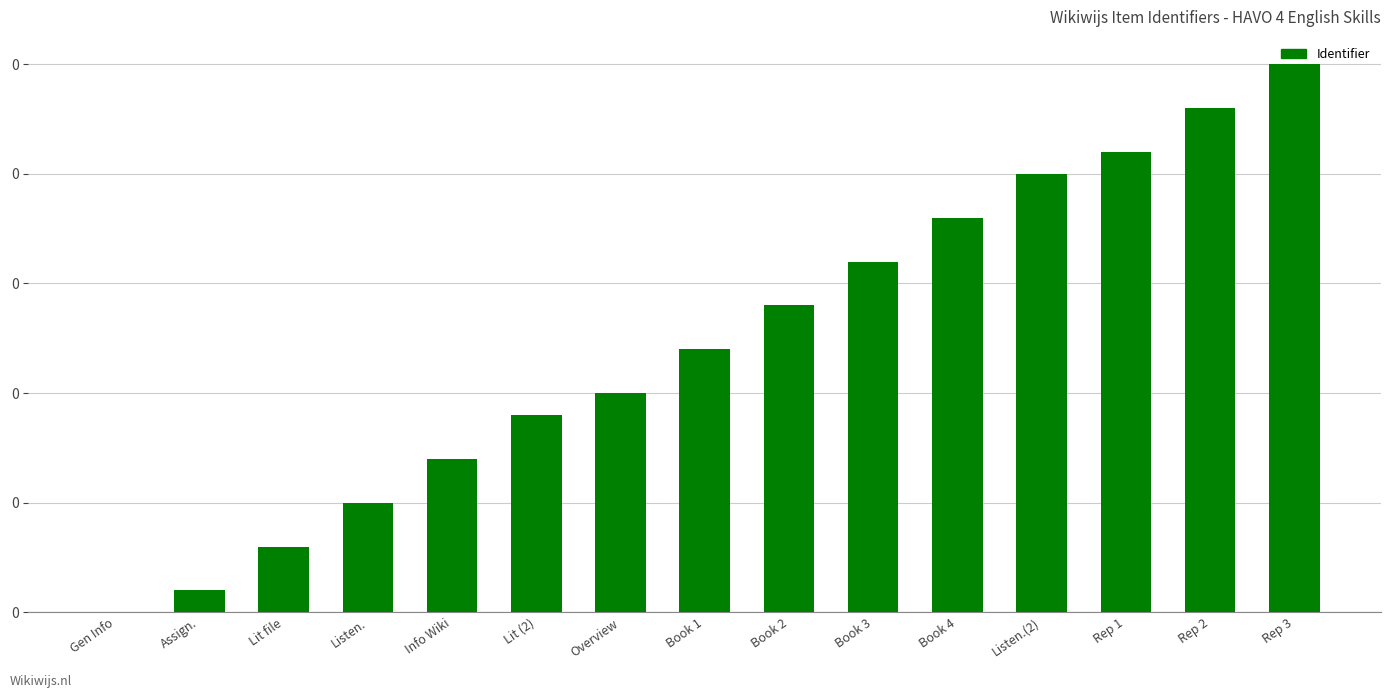

At which label is the value closest to 0?

Gen Info